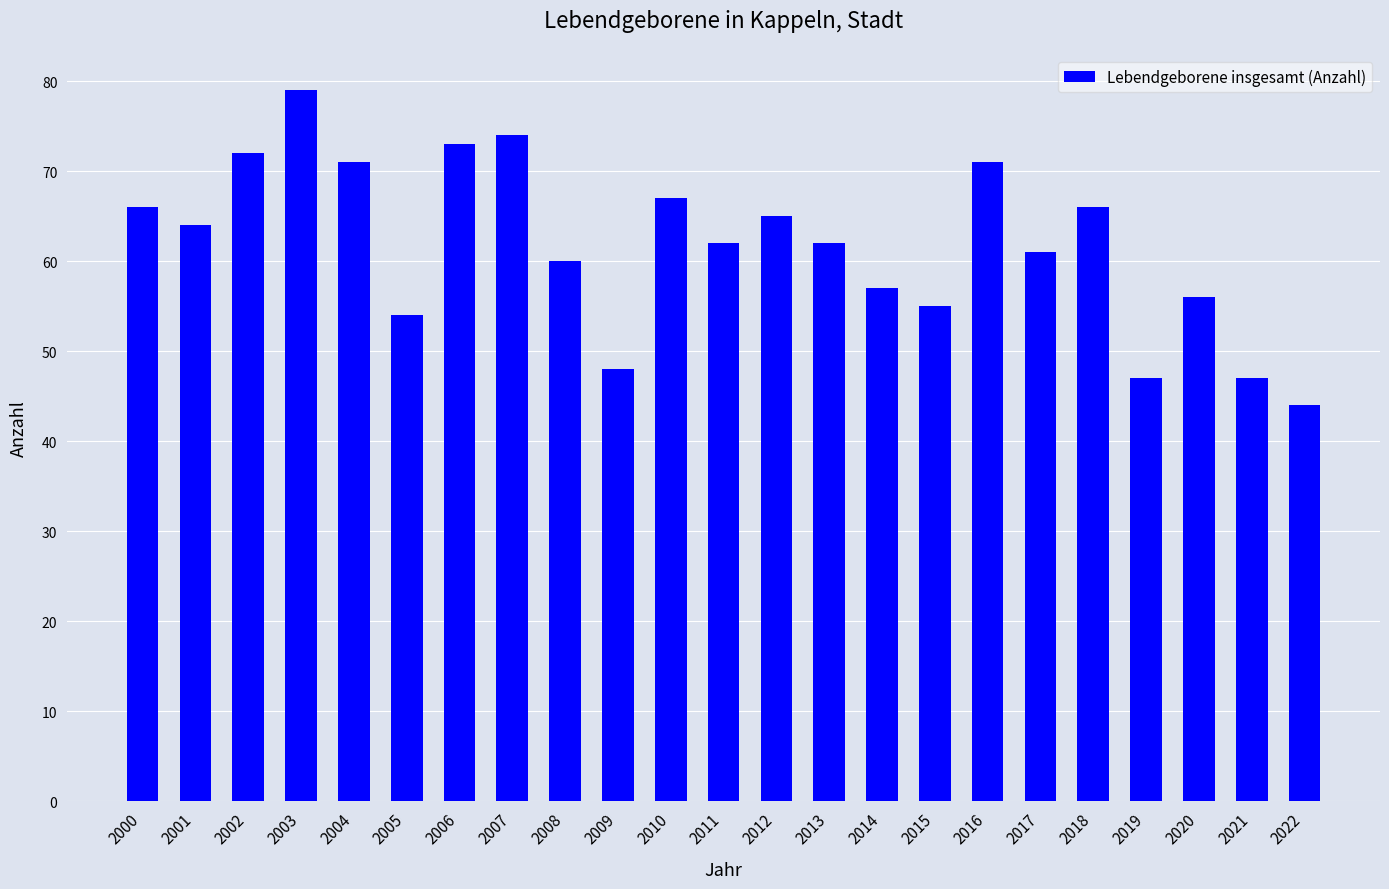

What is the sum of all values?

1421